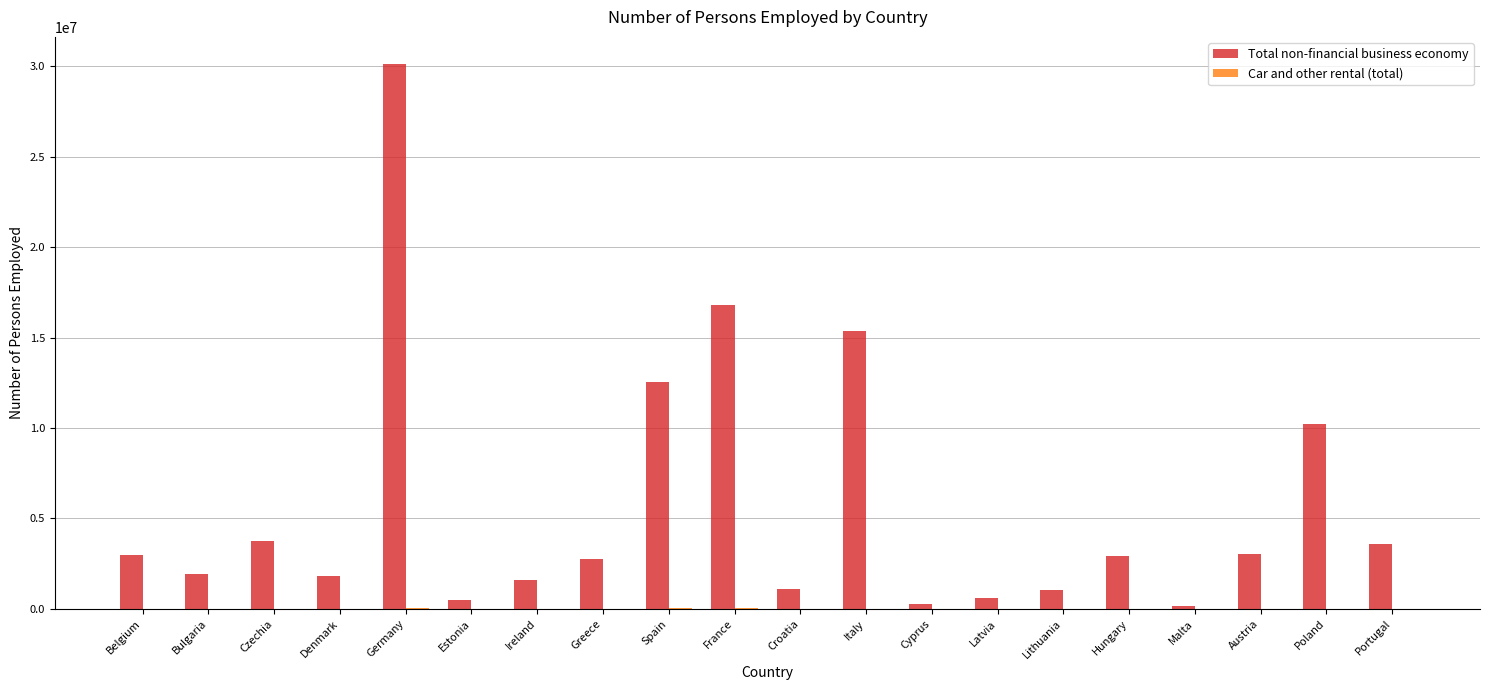

How many data points does each series have?

20